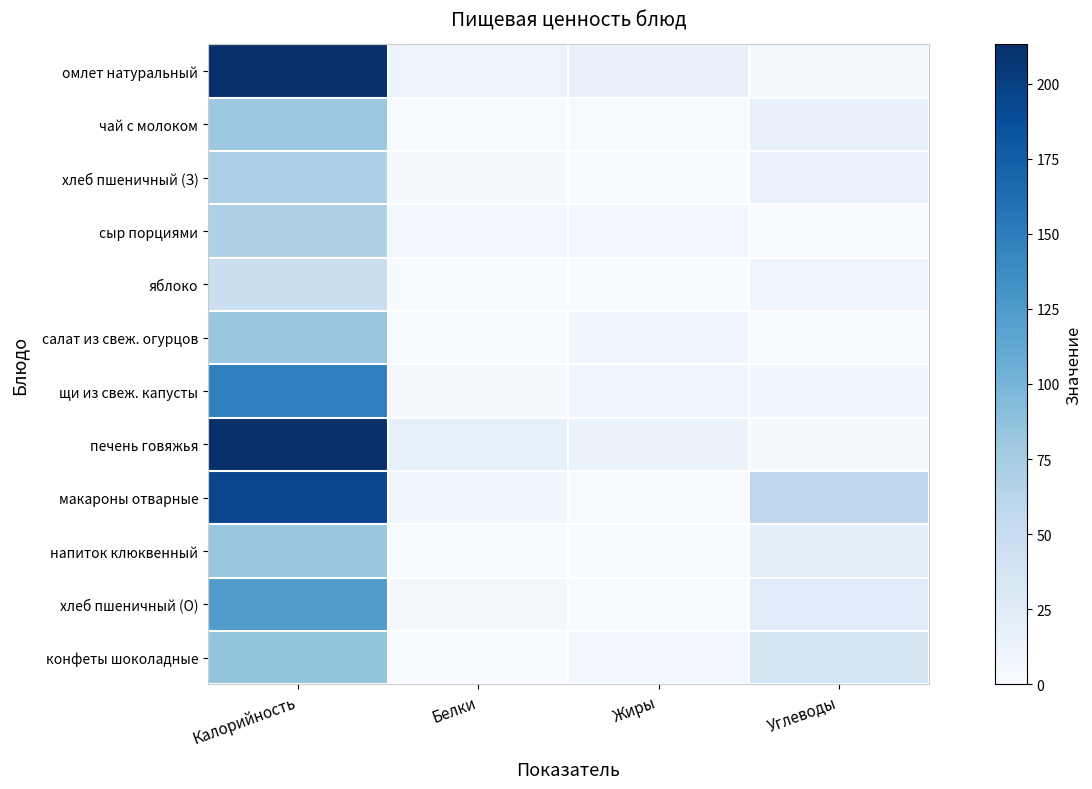

List the series in order of their peak value, highest first.

печень говяжья, омлет натуральный, макароны отварные, щи из свеж. капусты, хлеб пшеничный (О), конфеты шоколадные, напиток клюквенный, салат из свеж. огурцов, чай с молоком, хлеб пшеничный (З), сыр порциями, яблоко